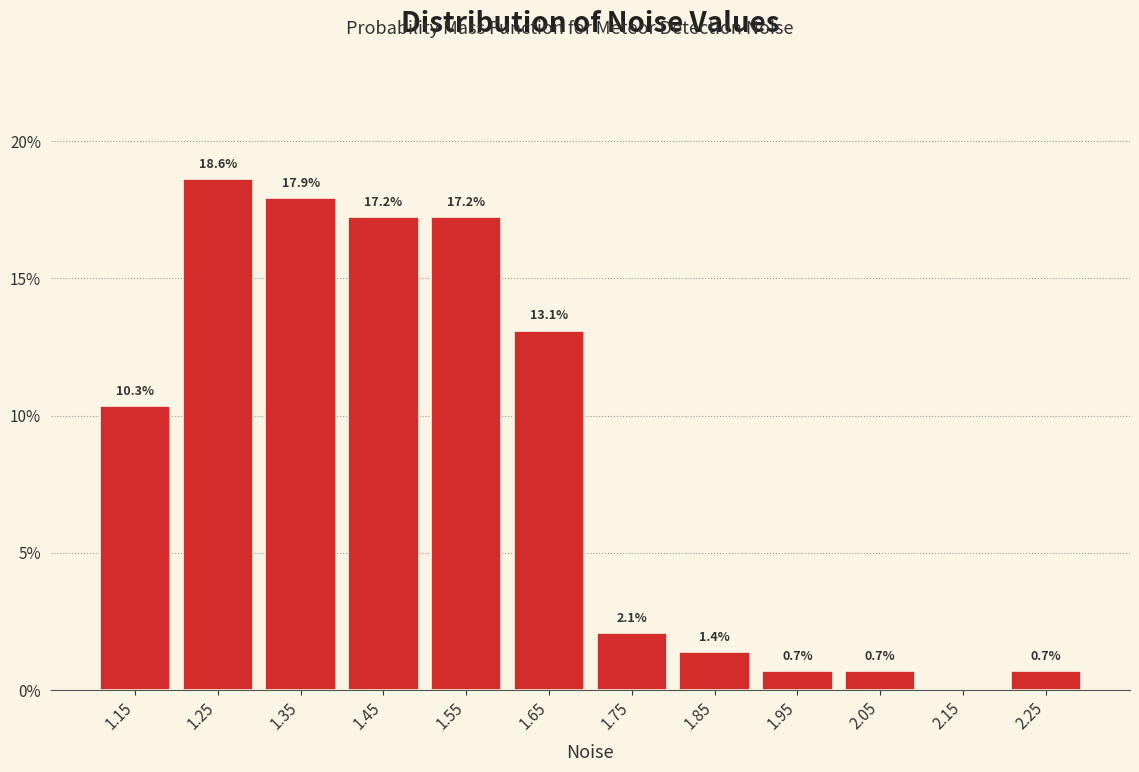

Over which range of the x-axis is the bar tallest?

1.2 to 1.3